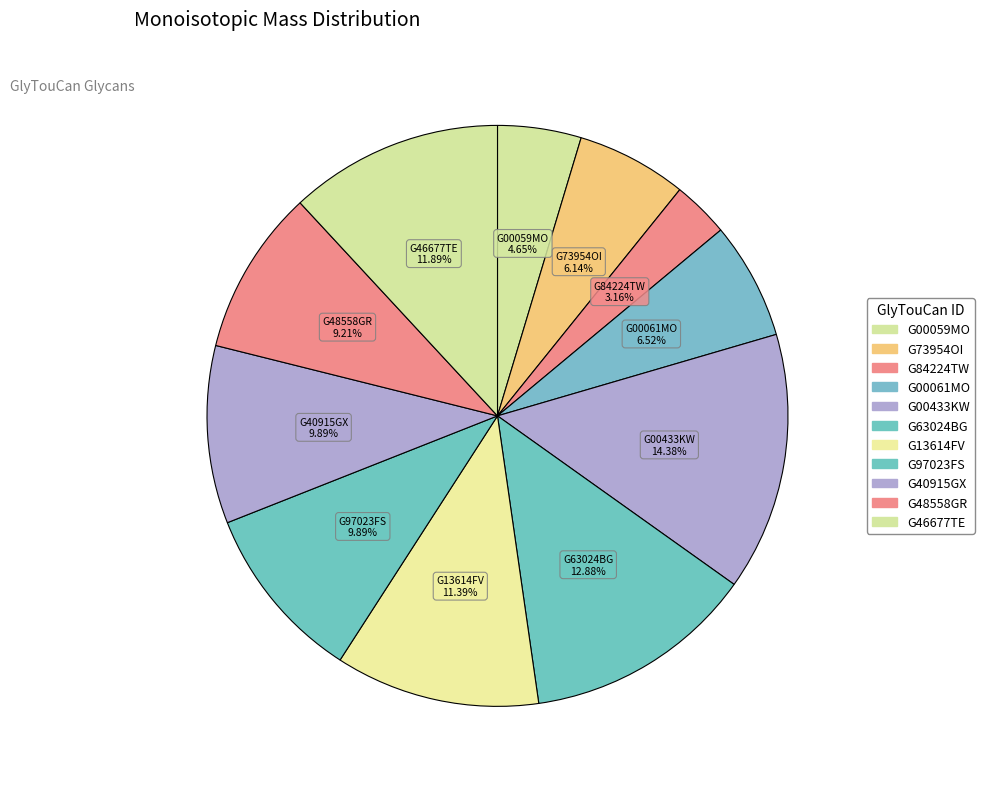

Which slice is the smallest?

G84224TW